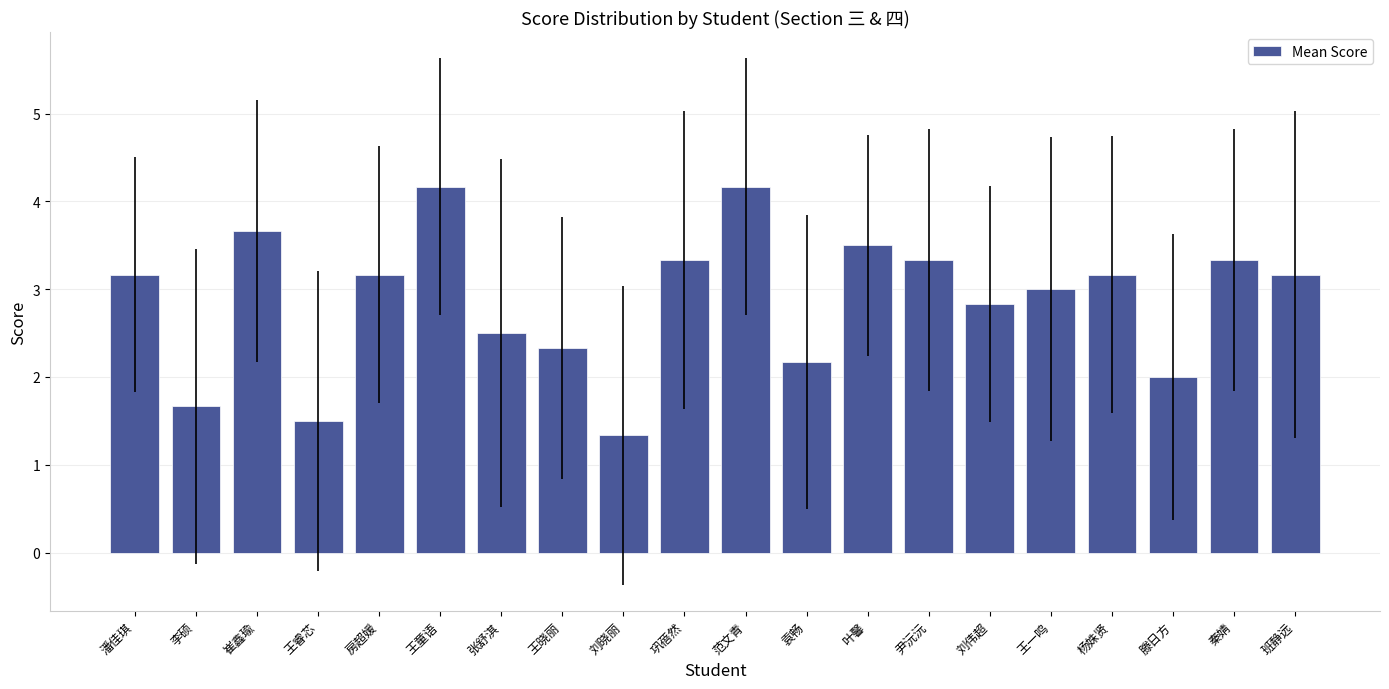

What is the minimum value shown in the chart?

1.3